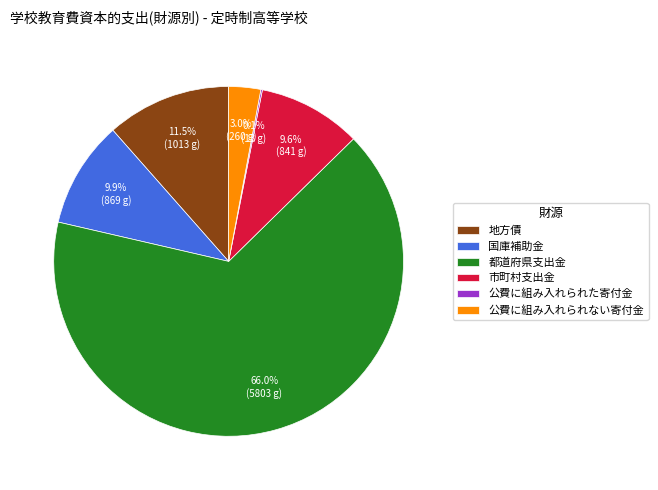

True or false: 公費に組み入れられない寄付金 accounts for 3% of the total.

True